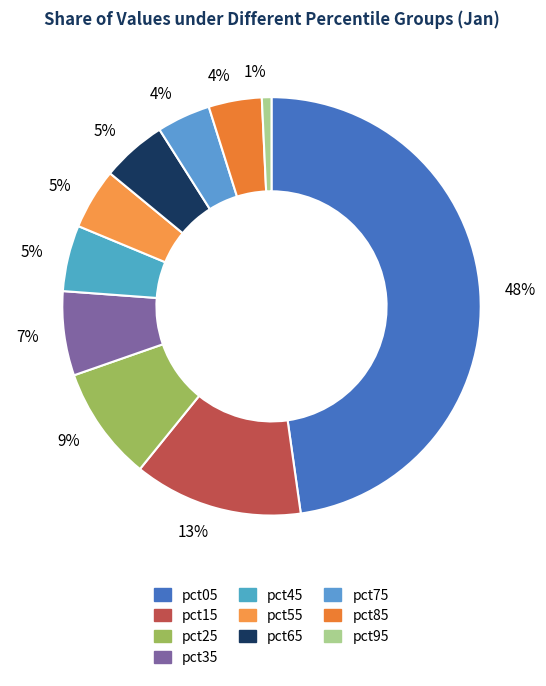

Is pct85 the majority of the pie?

No